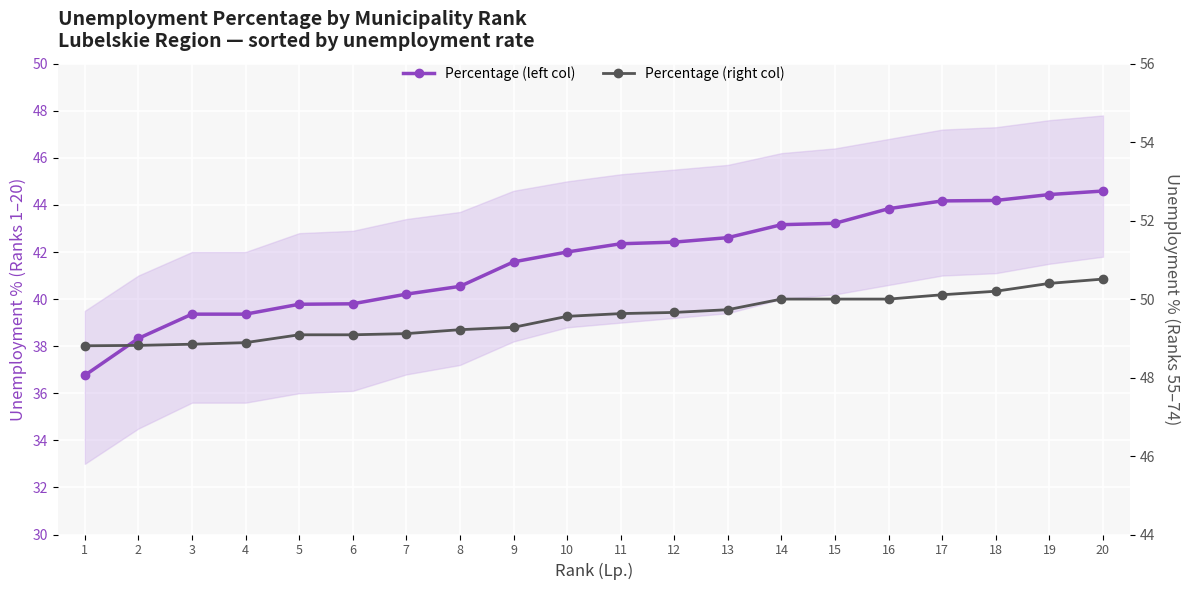

At which category is the sum across all series the highest?

20